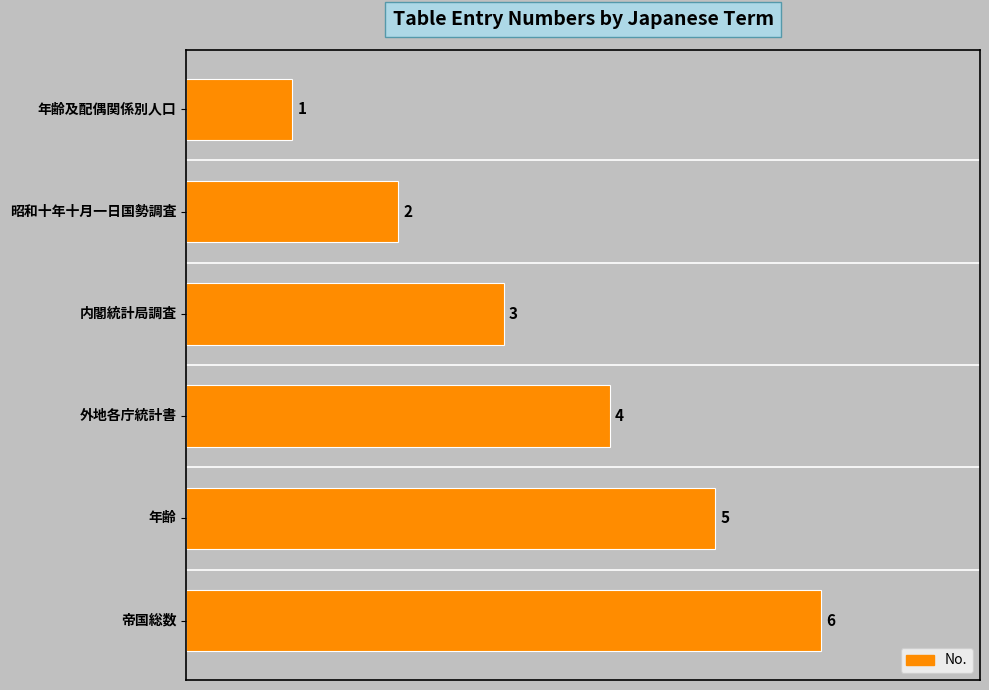

What is the average value?

4